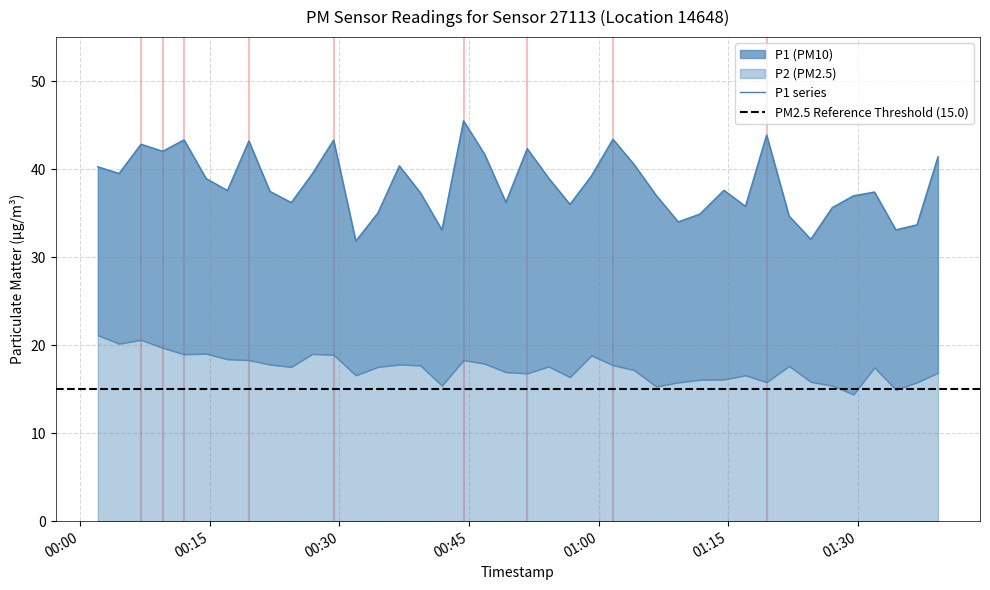

Approximately how many times larger is the value at 2023-02-24T01:11:43 compared to 2023-02-24T01:22:02?

1.0